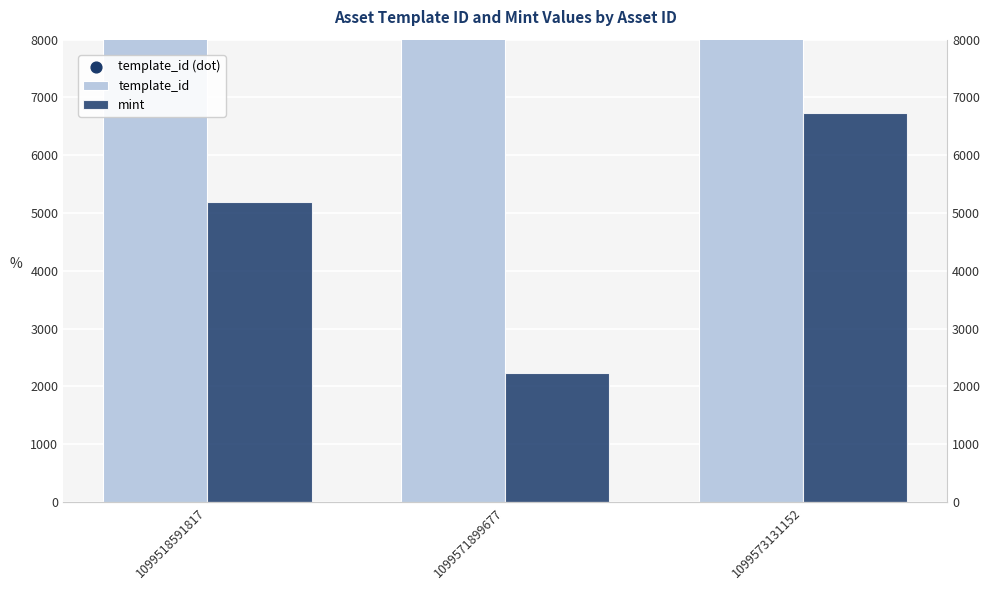

At which category is the sum across all series the highest?

1099573131152